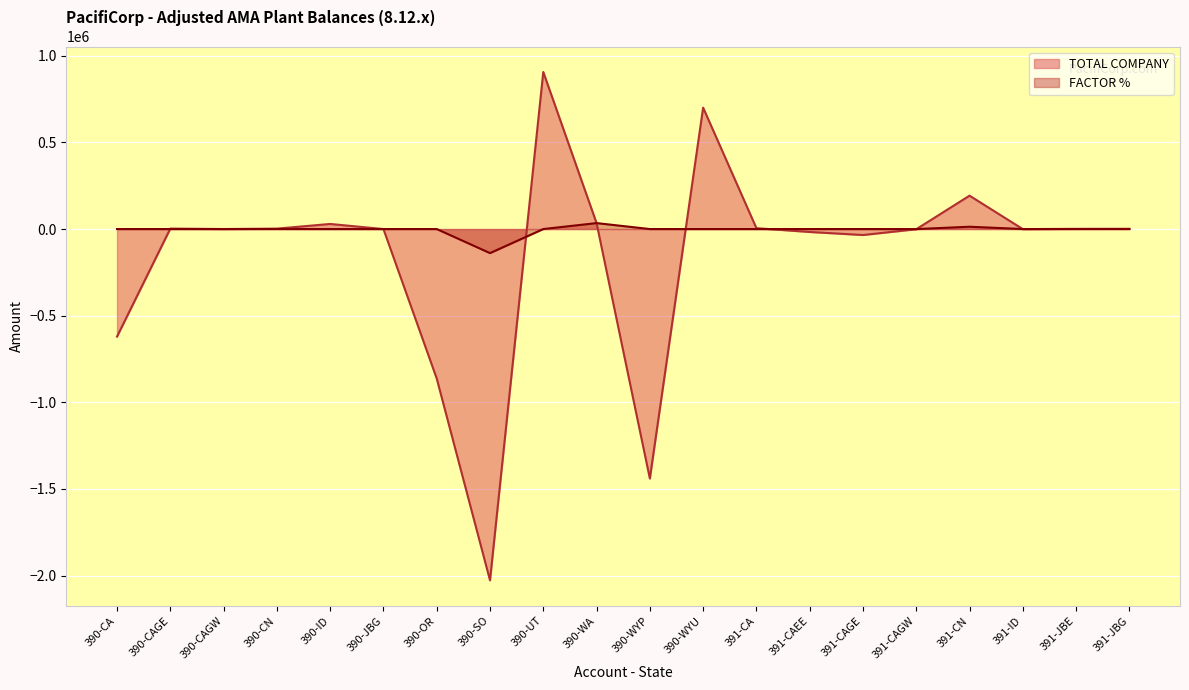

What is the label of the 9th point from the left?

390-UT